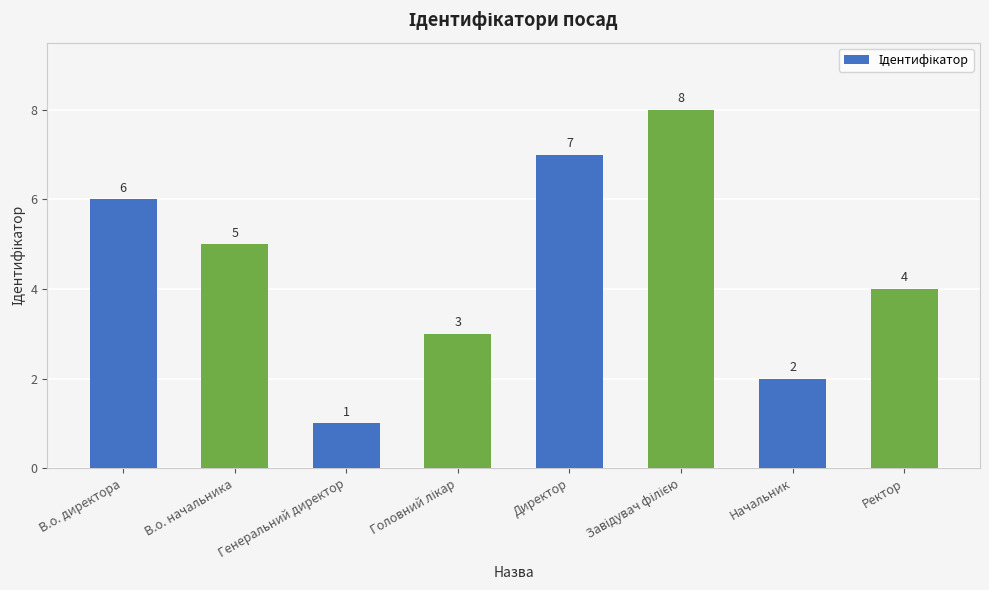

True or false: the data shows 3 at В.о. начальника.

False